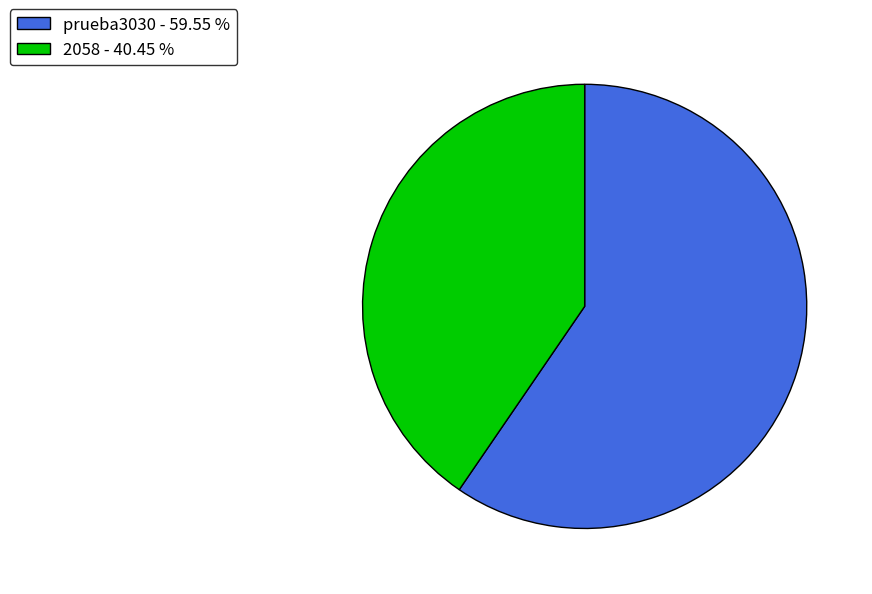

Is the sum of 2058 - 40.45 % and prueba3030 - 59.55 % greater than half?

Yes